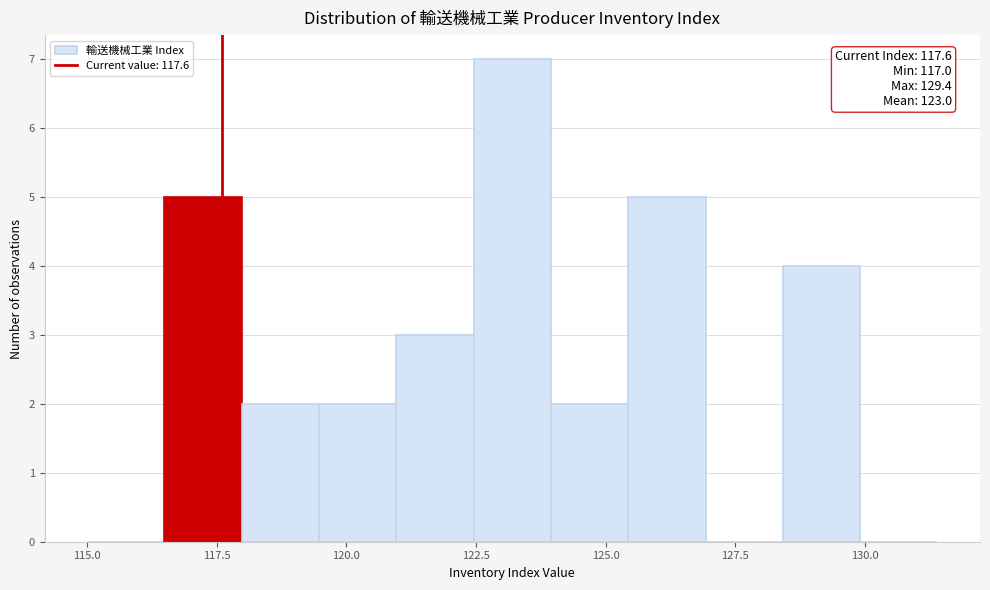

Around what value on the x-axis is the tallest bar? Give the approximate position of its centre, as read against the axis.

123.0